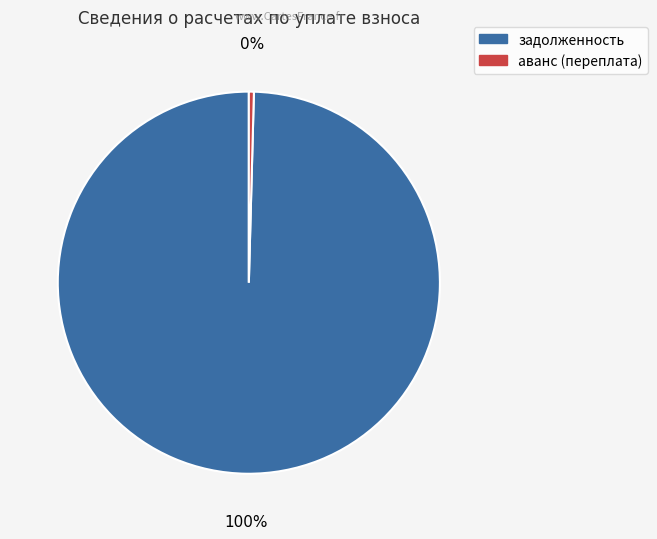

How many slices are in this pie chart?

2